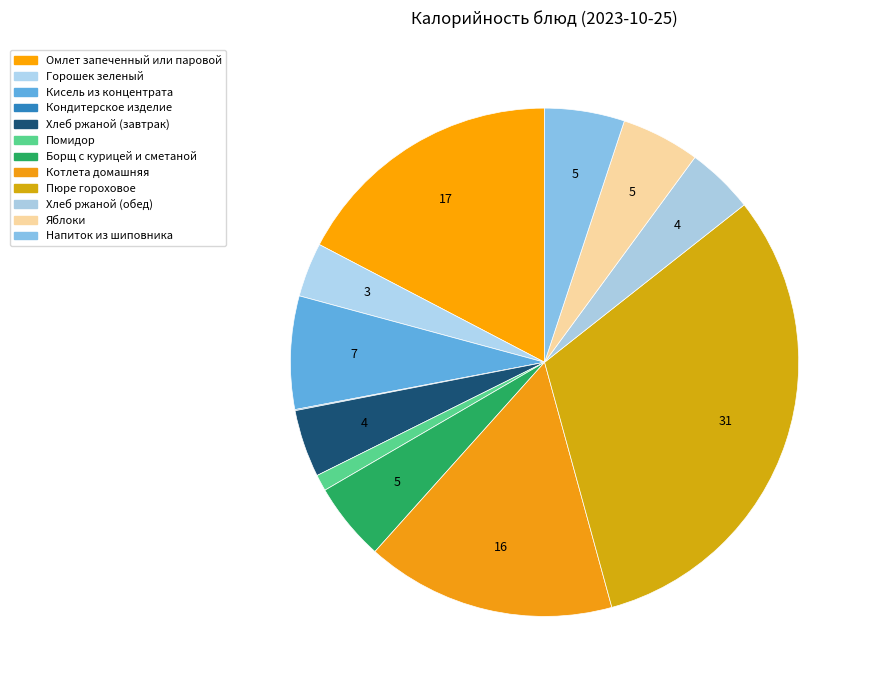

Which slice is the largest?

Пюре гороховое